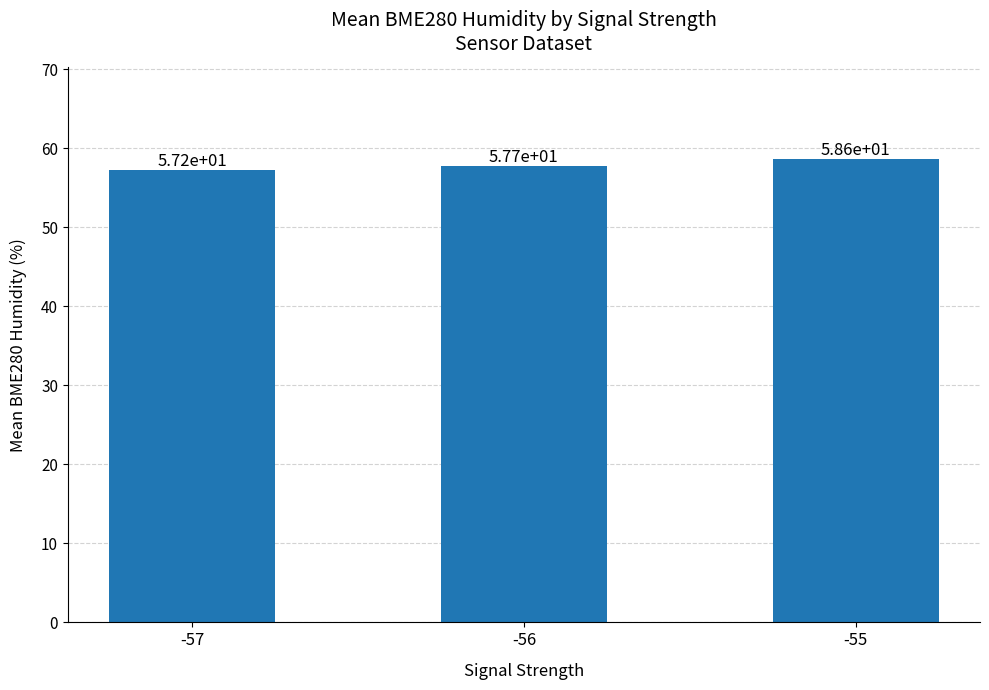

At which category does the chart reach its minimum across all series?

-57